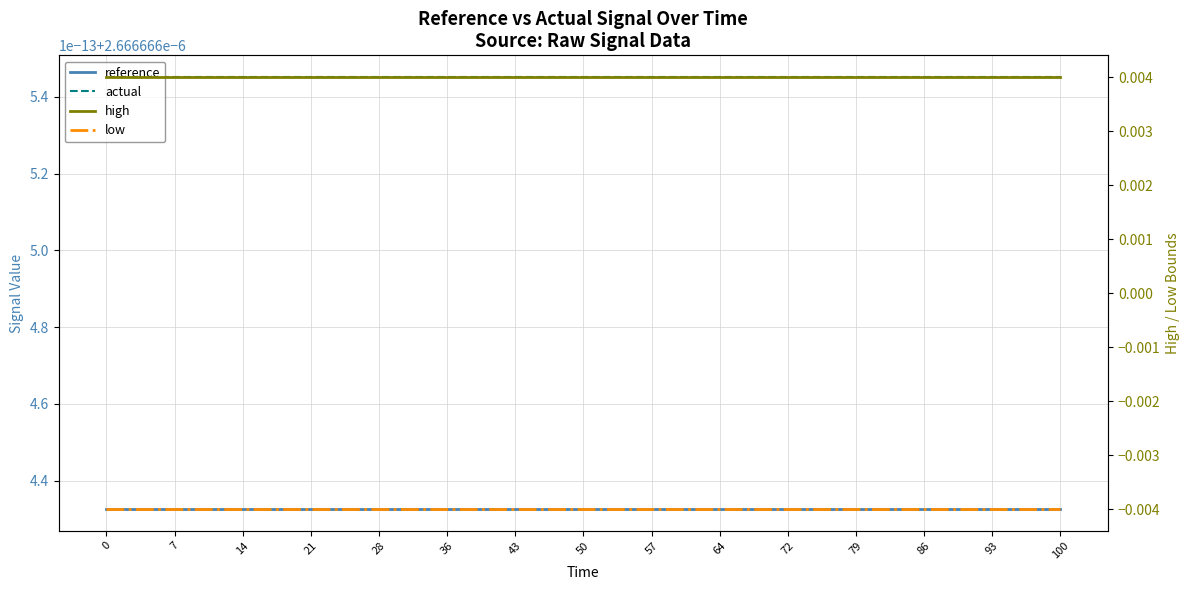

Reading right to left, extract all data points from this chart.

reference: 100=0.0	93=0.0	86=0.0	79=0.0	72=0.0	64=0.0	57=0.0	50=0.0	43=0.0	36=0.0	28=0.0	21=0.0	14=0.0	7=0.0	0=0.0
actual: 100=0.0	93=0.0	86=0.0	79=0.0	72=0.0	64=0.0	57=0.0	50=0.0	43=0.0	36=0.0	28=0.0	21=0.0	14=0.0	7=0.0	0=0.0
high: 100=0.0	93=0.0	86=0.0	79=0.0	72=0.0	64=0.0	57=0.0	50=0.0	43=0.0	36=0.0	28=0.0	21=0.0	14=0.0	7=0.0	0=0.0
low: 100=-0.0	93=-0.0	86=-0.0	79=-0.0	72=-0.0	64=-0.0	57=-0.0	50=-0.0	43=-0.0	36=-0.0	28=-0.0	21=-0.0	14=-0.0	7=-0.0	0=-0.0